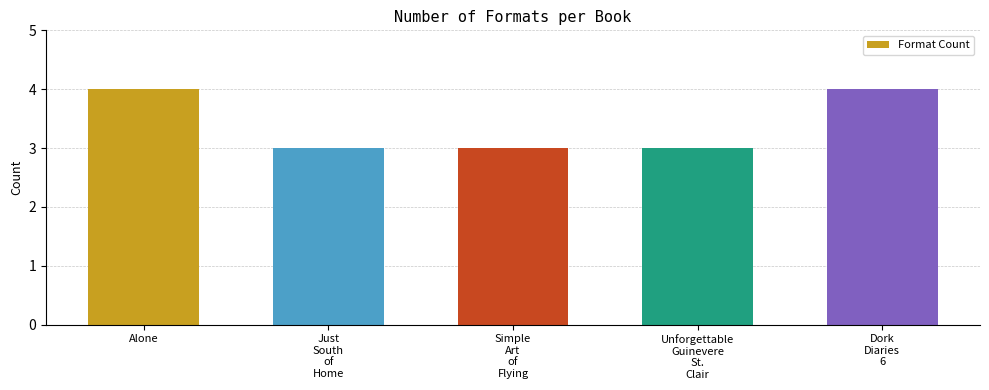

What is the value of the 4th bar from the left?

3